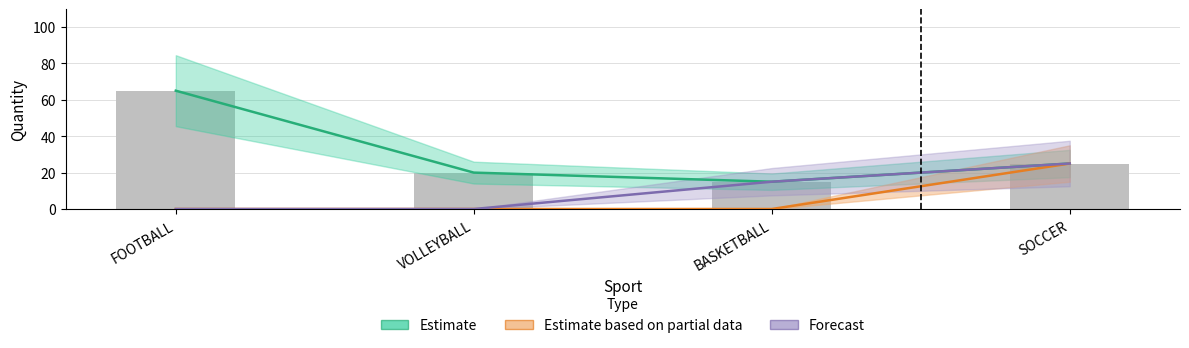

Reading left to right, extract all data points from this chart.

Estimate: 65	20	15	25
Estimate based on partial data: 0	0	0	25
Forecast: 0	0	15	25